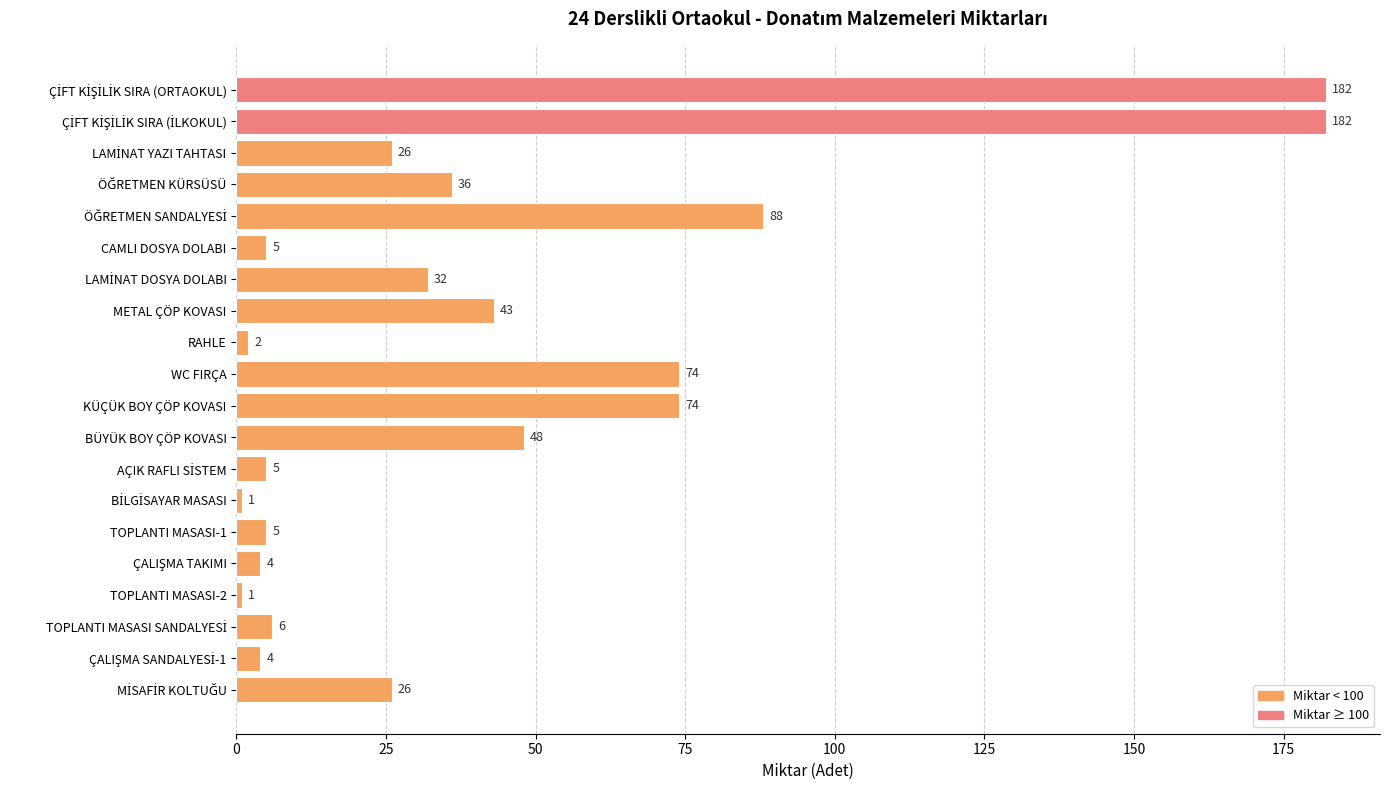

What is the change in value from BÜYÜK BOY ÇÖP KOVASI to TOPLANTI MASASI-2?

-47